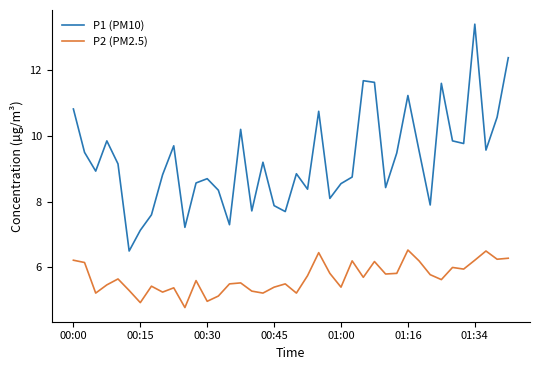

Which series has the largest total across all categories?

P1 (PM10)